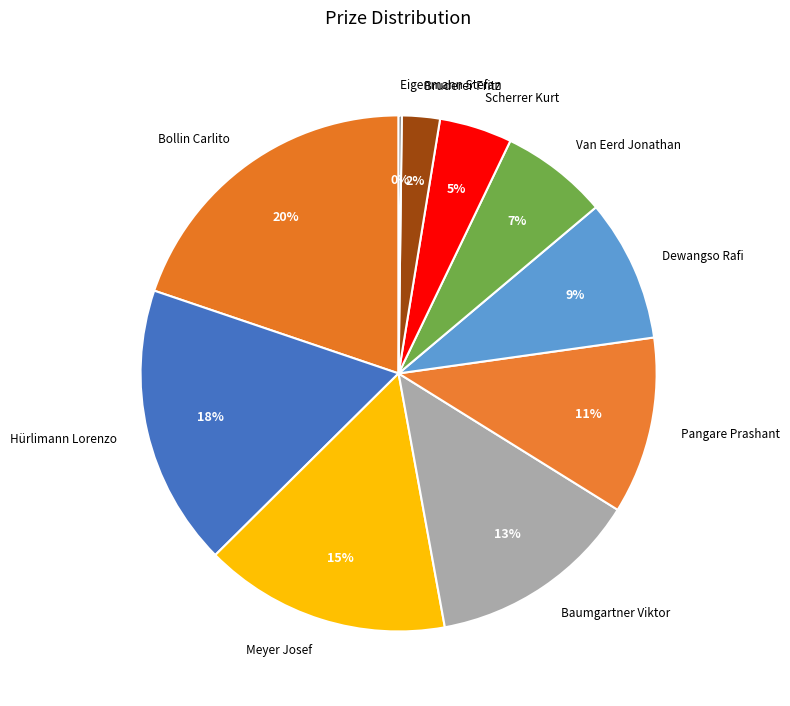

Do Baumgartner Viktor and Scherrer Kurt together represent more than half of the pie?

No